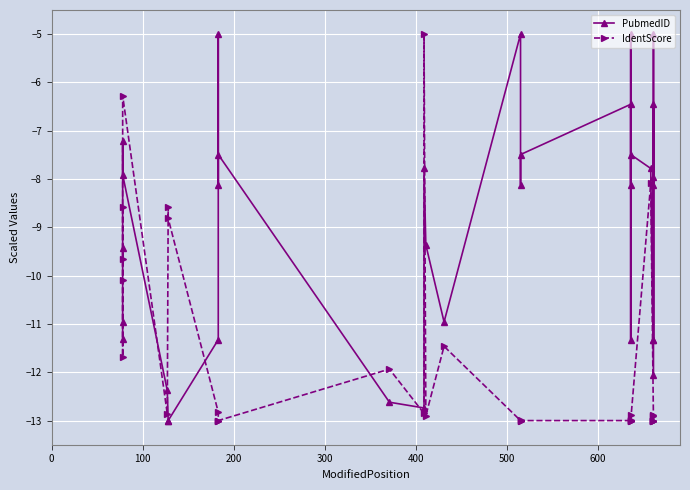

True or false: PubmedID has more than 0 points higher than both neighbors.

True